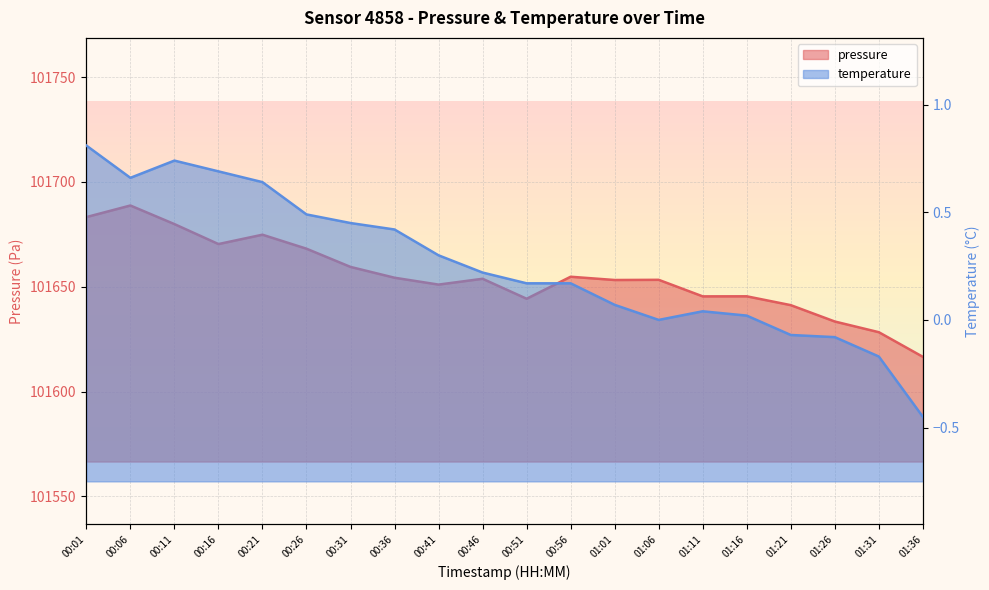

Is the value of pressure at 00:36 greater than the value of temperature at 00:01?

Yes